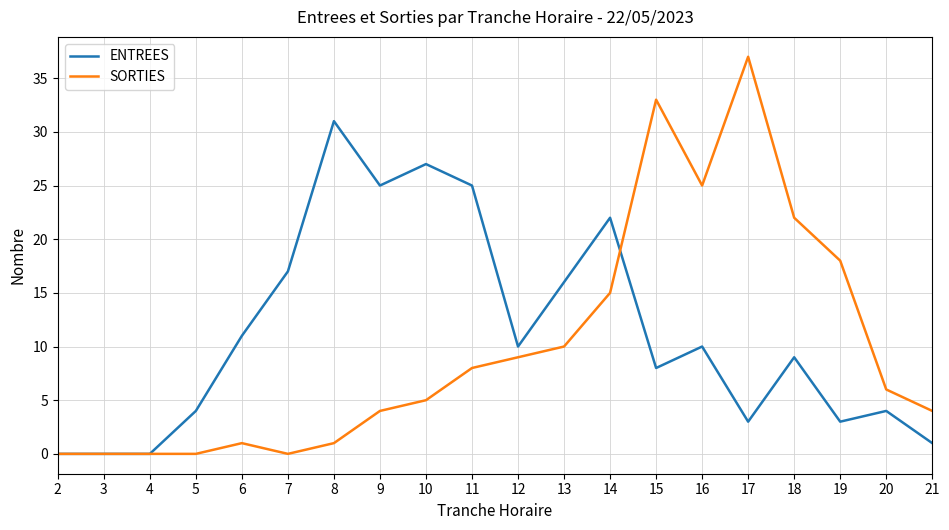

Rank the series at 8 from highest to lowest value.

ENTREES, SORTIES